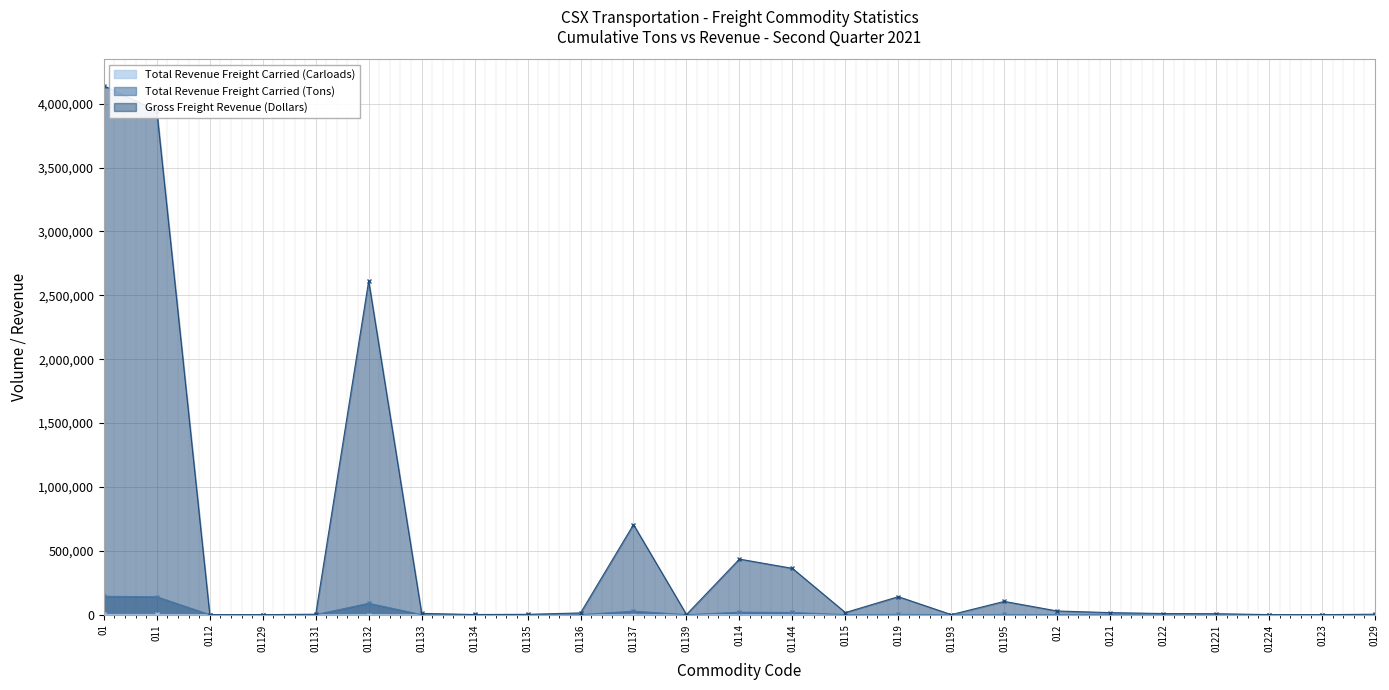

How many distinct data groups are displayed?

3